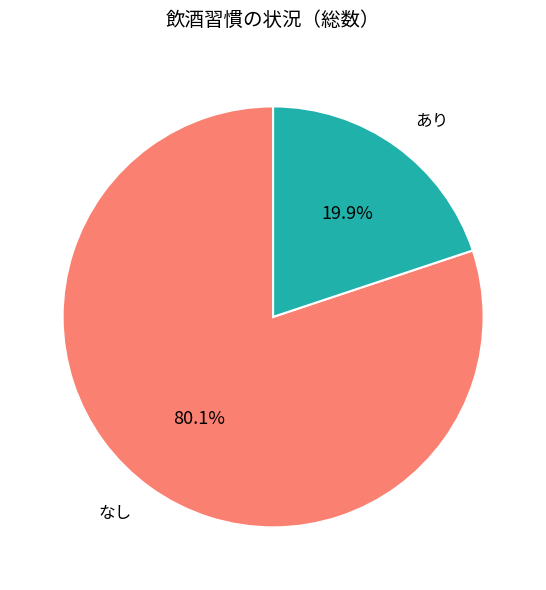

True or false: なし accounts for 71% of the total.

False